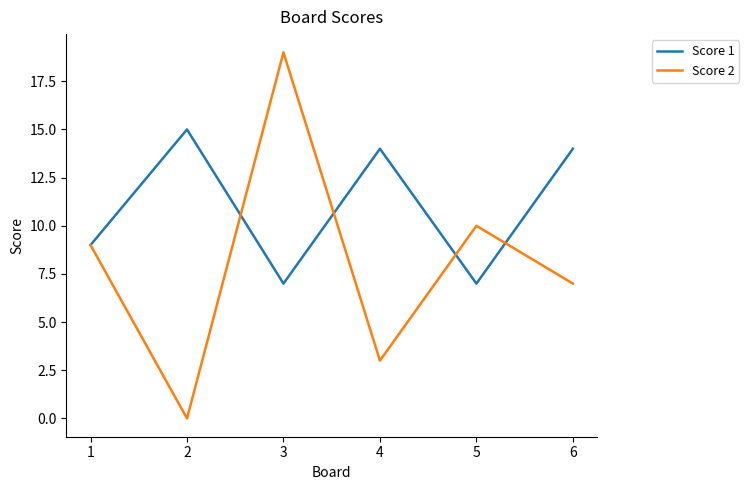

The value of Score 1 at 2 is 15. True or false?

True